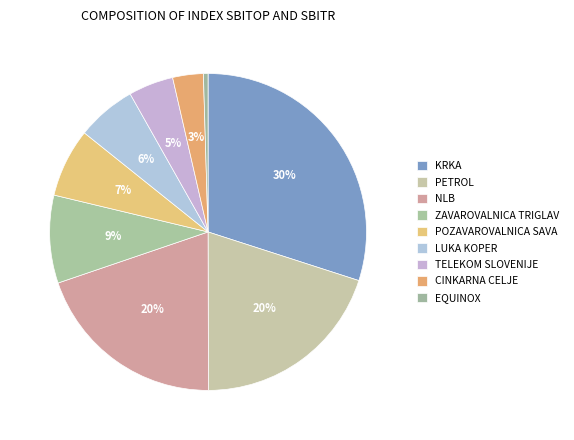

To the nearest percent, what percentage of the pie is TELEKOM SLOVENIJE?

5%